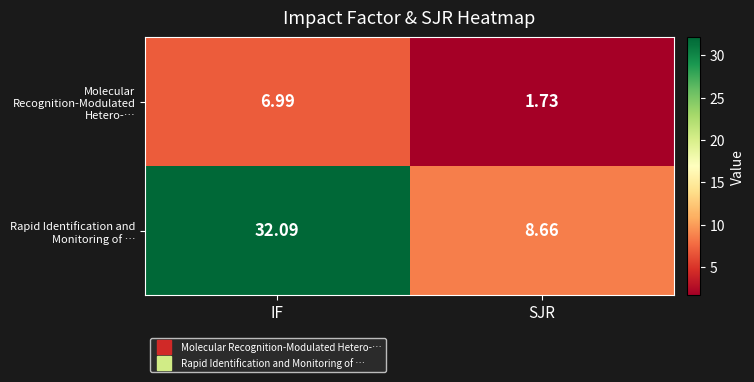

Rank the series by their maximum value, from highest to lowest.

Rapid Identification and Monitoring of …, Molecular Recognition-Modulated Hetero-…